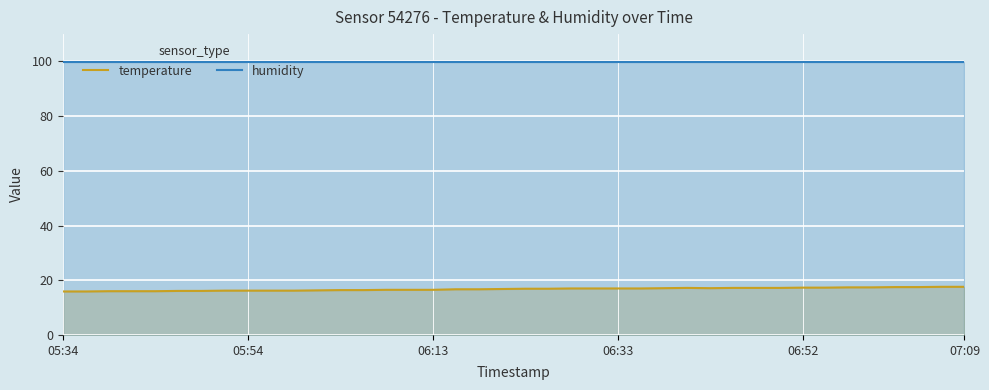

What is the average value of the temperature series?

16.8